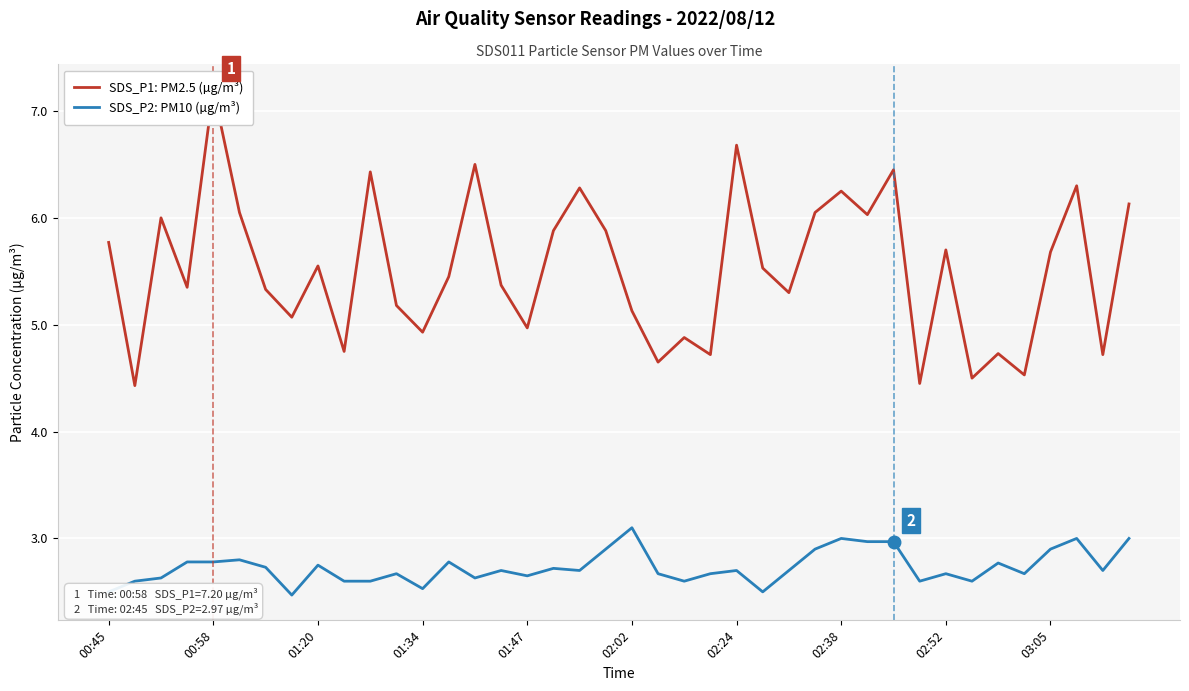

How many lines are shown in the chart?

2